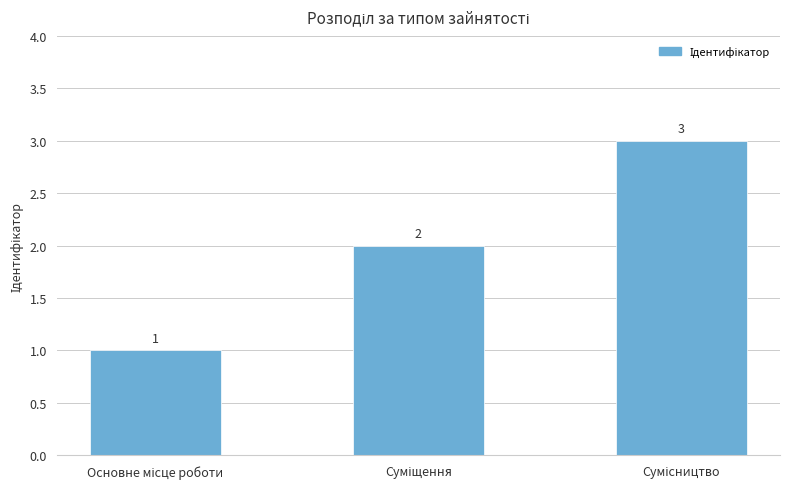

How many values are between 1 and 3?

3